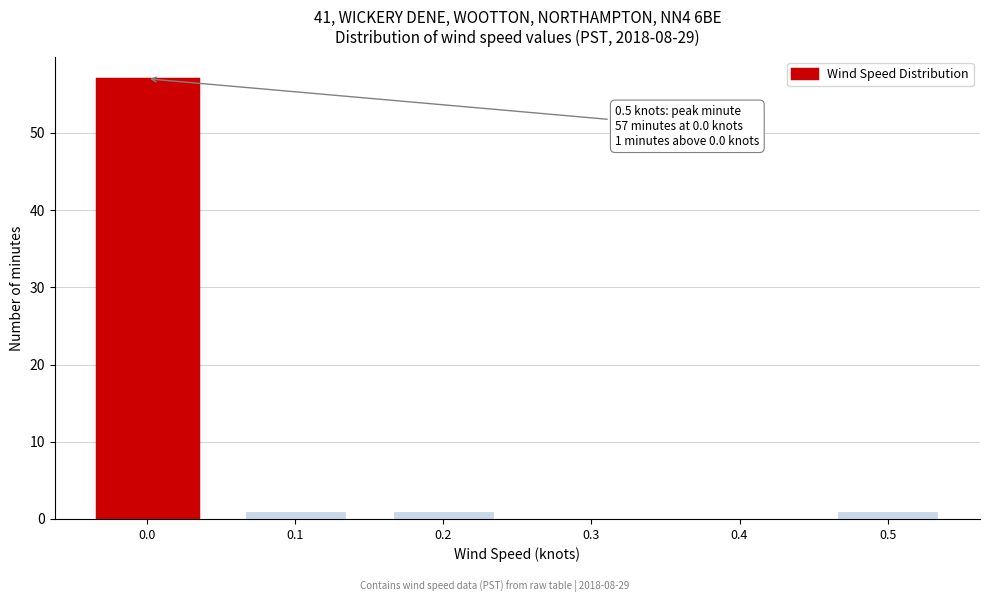

Reading left to right, transcribe all the data shown in this chart.

0.0=57	0.1=1	0.2=1	0.3=0	0.4=0	0.5=1